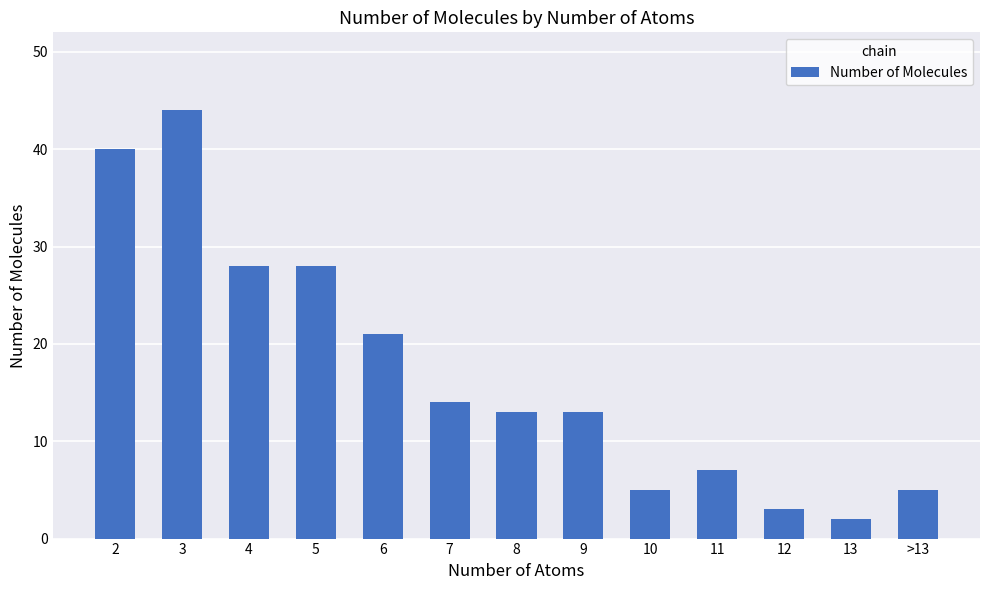

What is the label of the 1st bar from the right?

>13